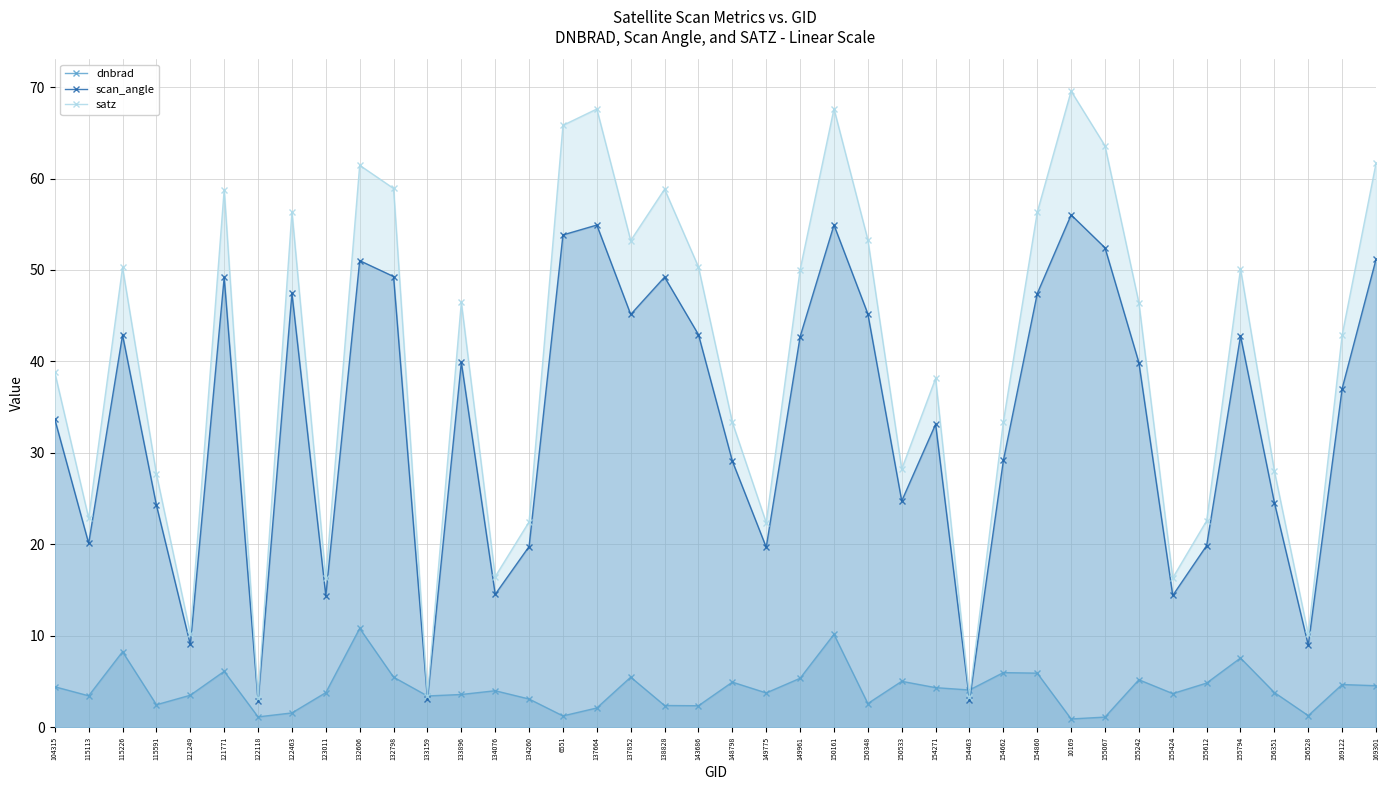

How many data points in dnbrad are above 3?

29